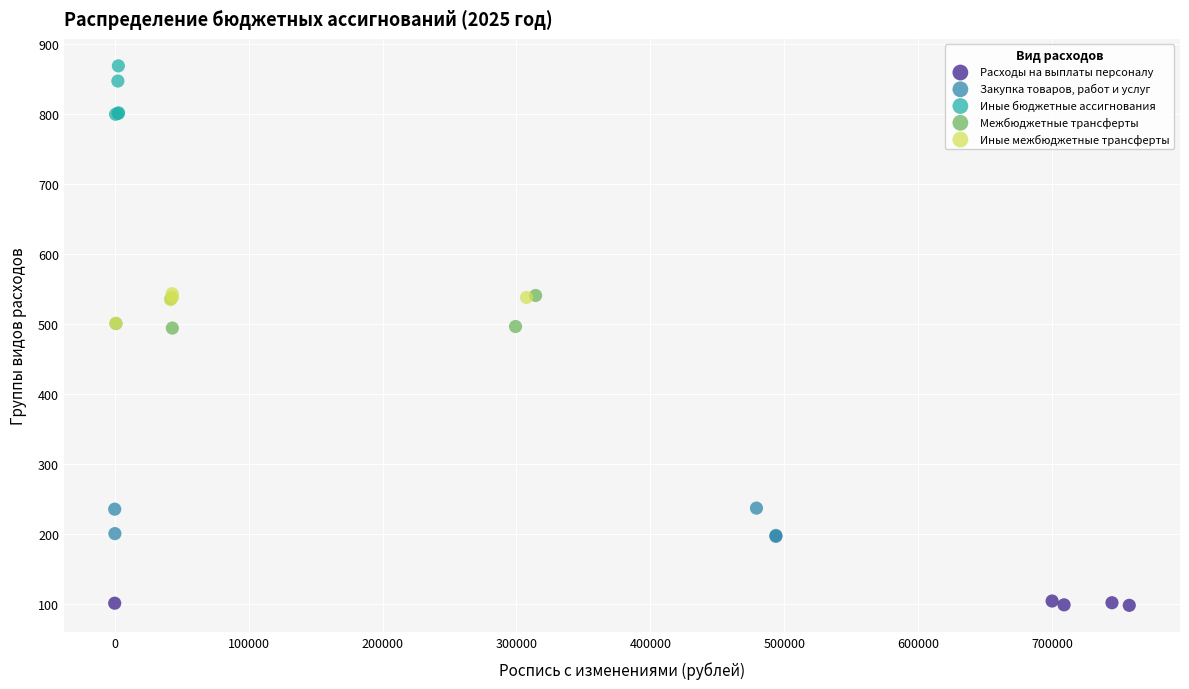

Which series contains the lowest Y value?

Расходы на выплаты персоналу